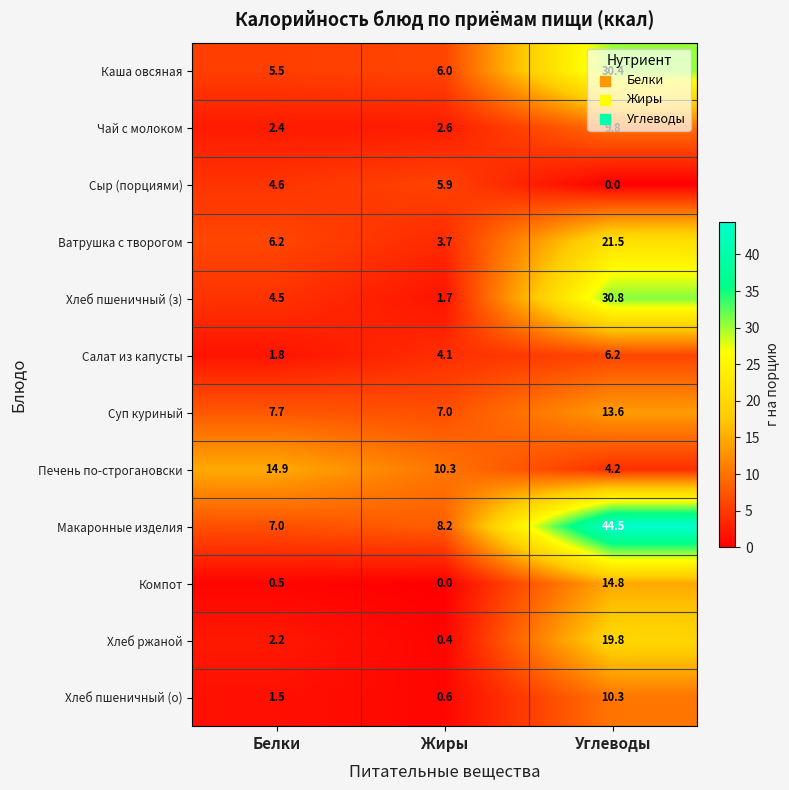

What is the sum of all Хлеб ржаной values?

22.4